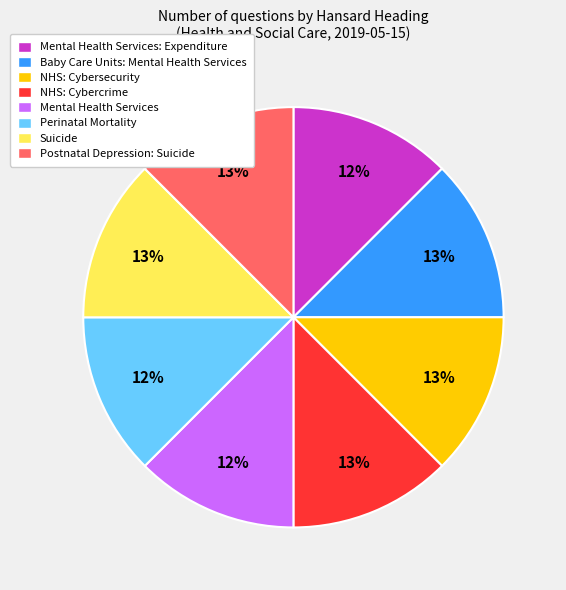

To the nearest percent, what is the average slice percentage?

12%